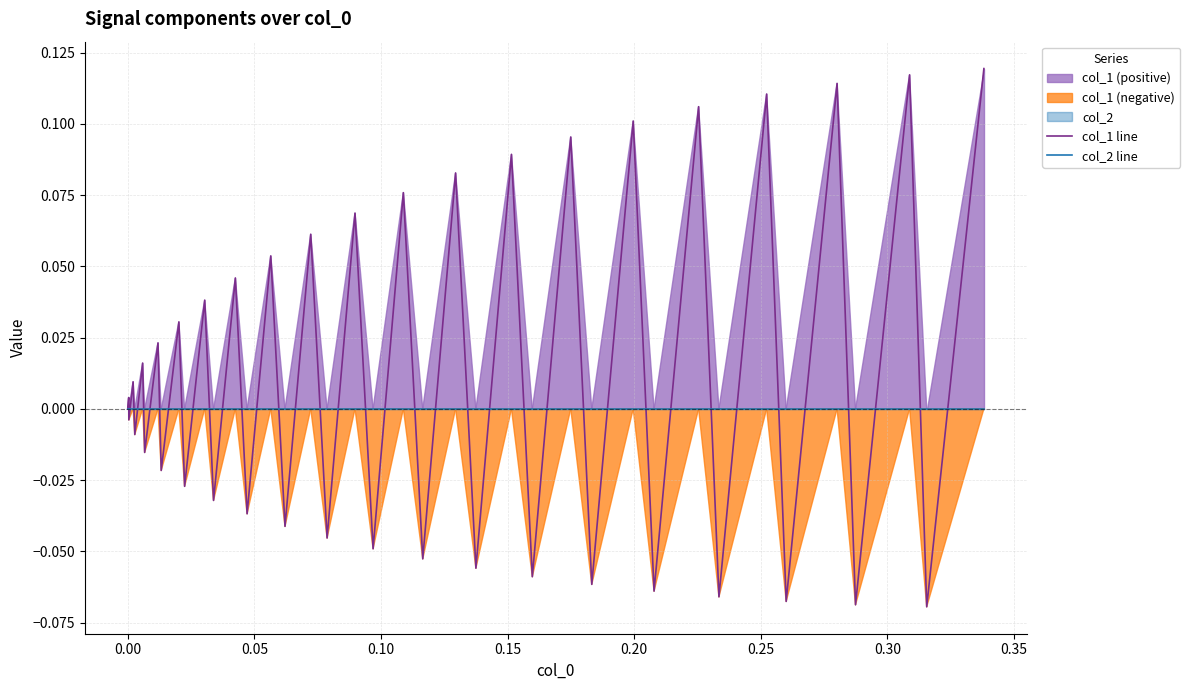

List the series in order of their peak value, lowest first.

col_2 line, col_1 line